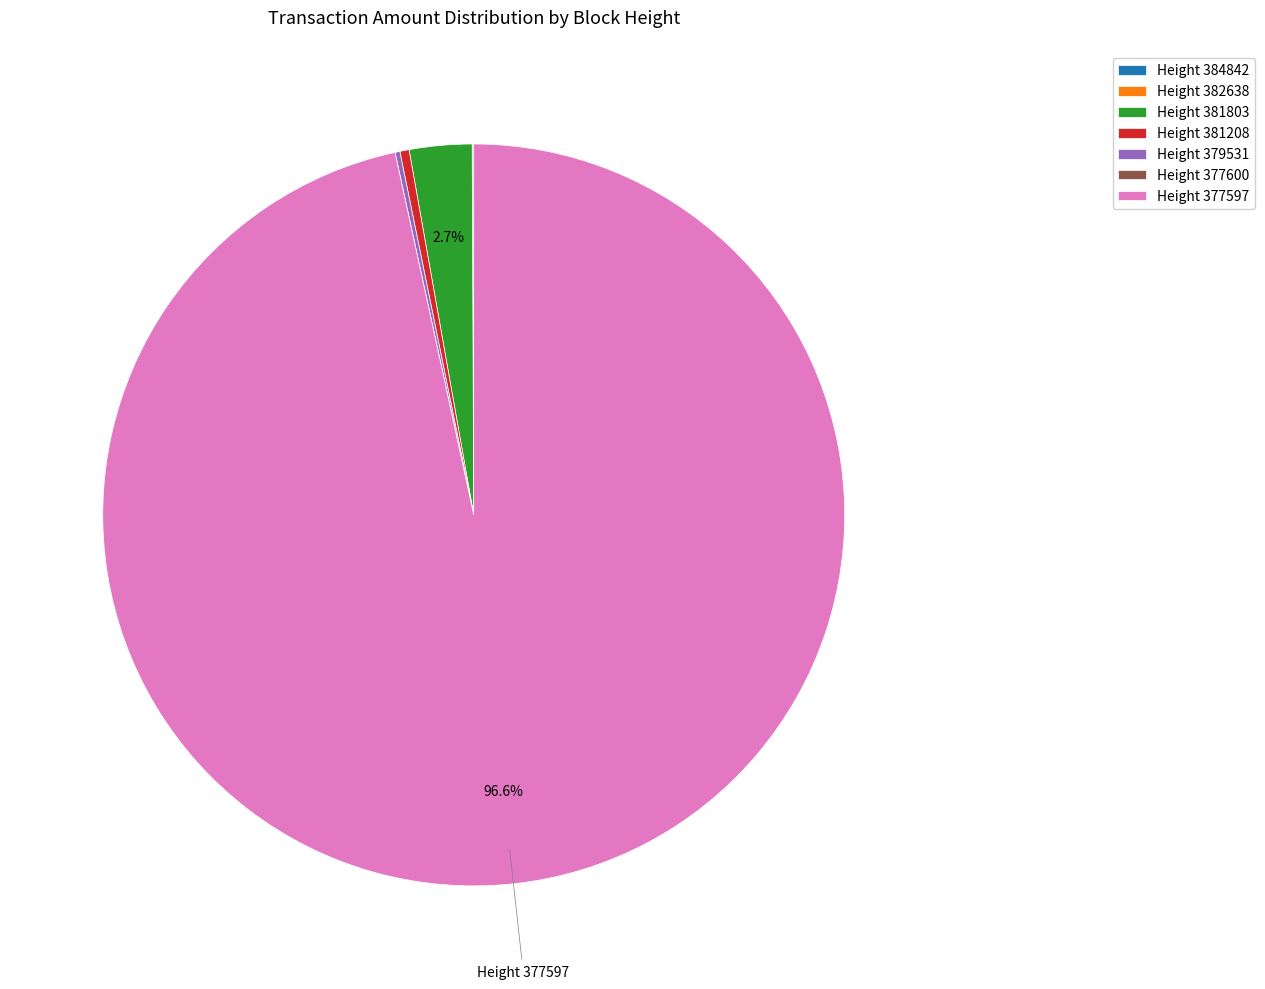

What is the largest slice in the pie chart?

Height 377597